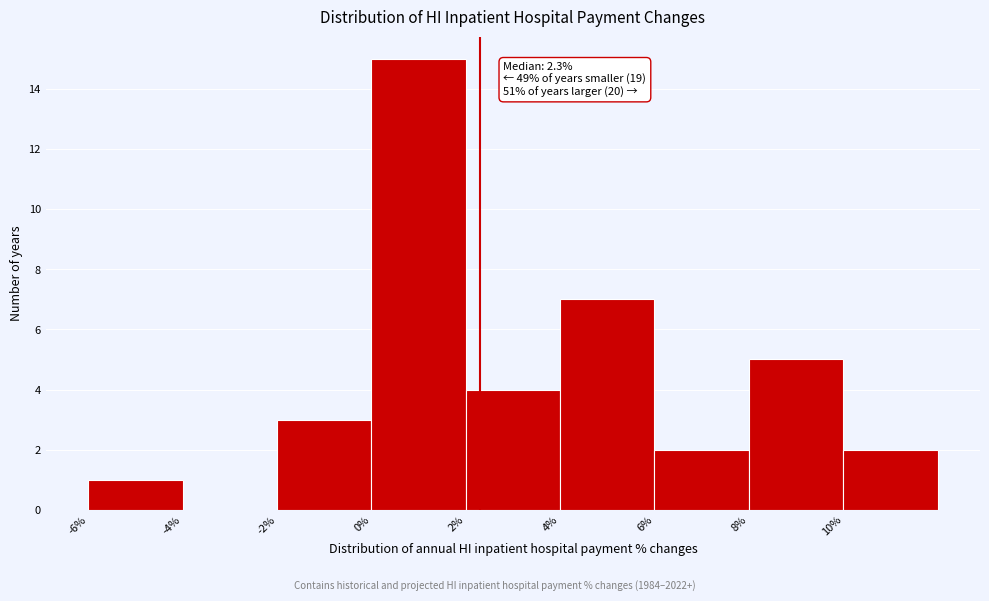

Which range on the x-axis has the tallest bar?

0 to 2